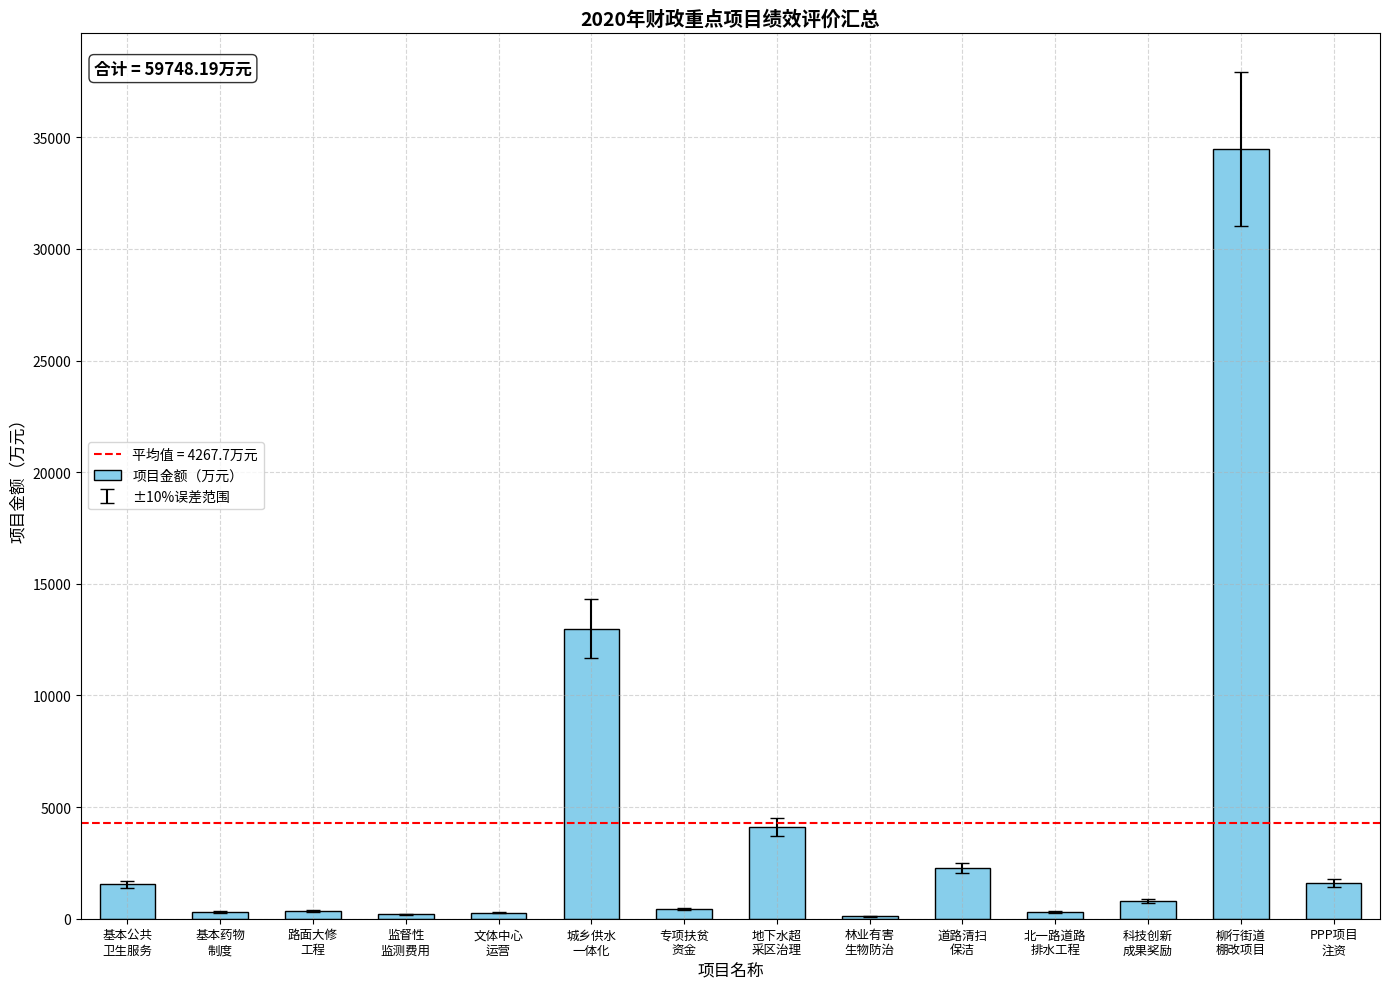

What is the sum of all values?

59748.2